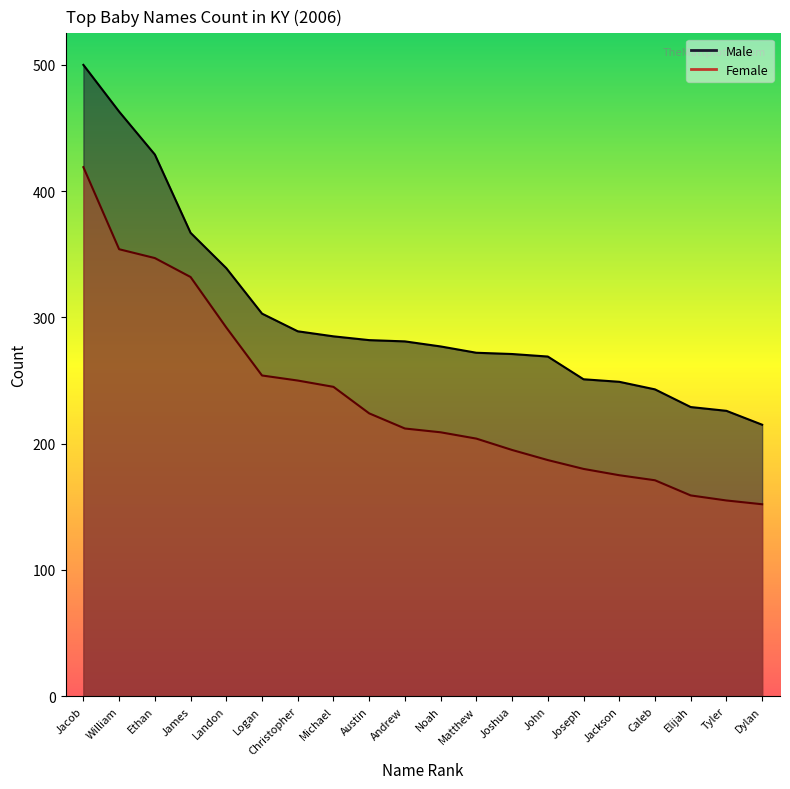

Rank the series by their average value, from highest to lowest.

Male, Female